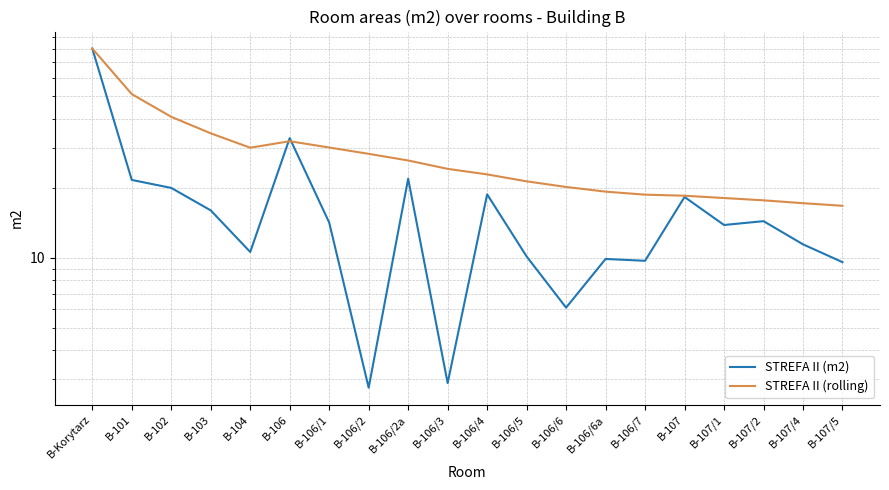

What is the spread (max minus min) of values at B-106/4?

4.1